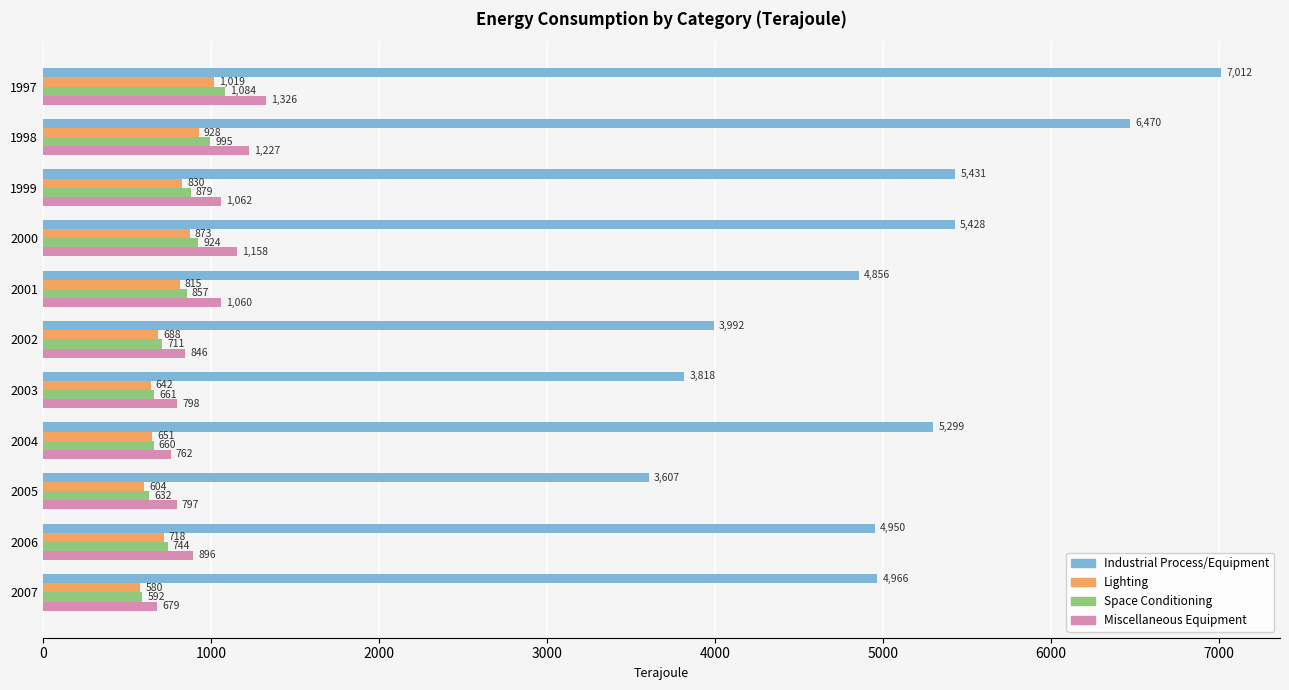

List the labels in order of Industrial Process/Equipment value, smallest first.

2005, 2003, 2002, 2001, 2006, 2007, 2004, 2000, 1999, 1998, 1997